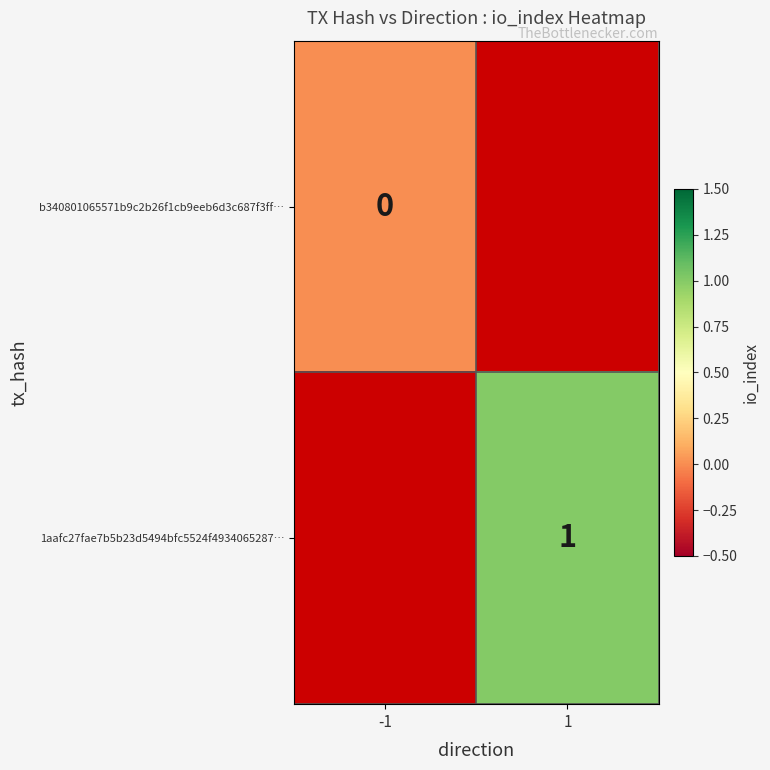

Count the number of data series in this chart.

2